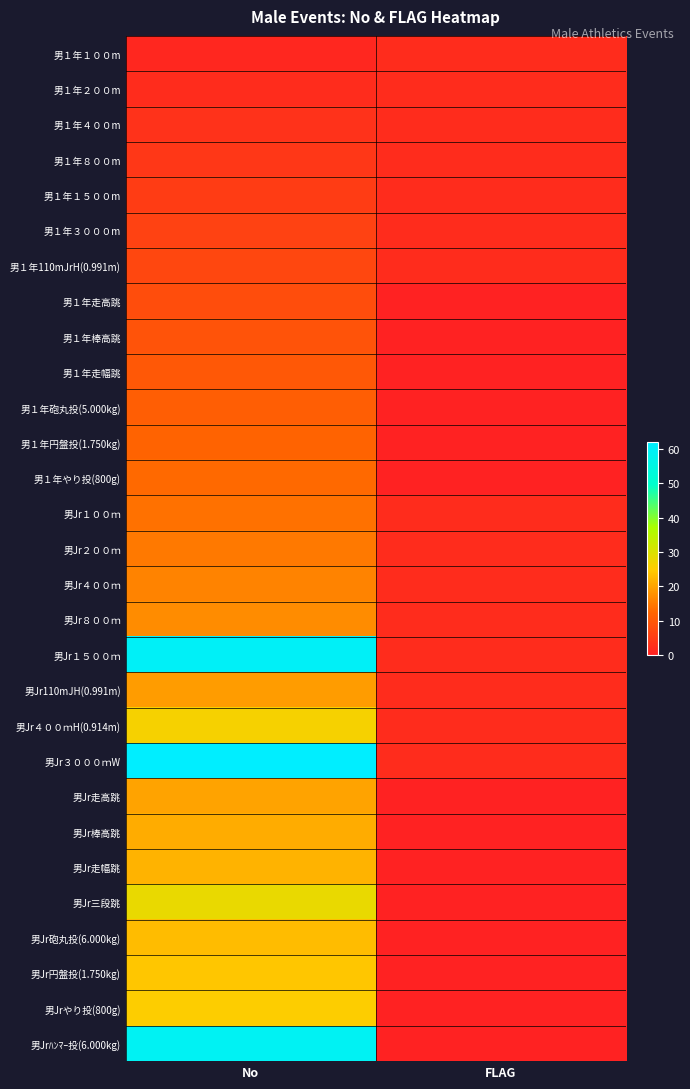

At which category is the sum across all series the highest?

No